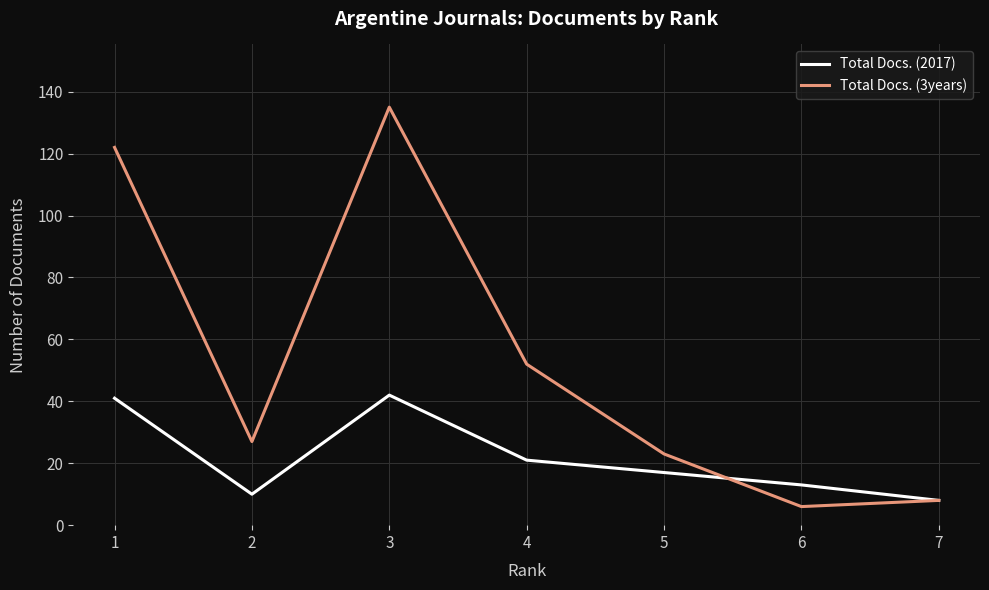

Reading right to left, what are all the values shown in this chart?

Total Docs. (2017): 7=8	6=13	5=17	4=21	3=42	2=10	1=41
Total Docs. (3years): 7=8	6=6	5=23	4=52	3=135	2=27	1=122